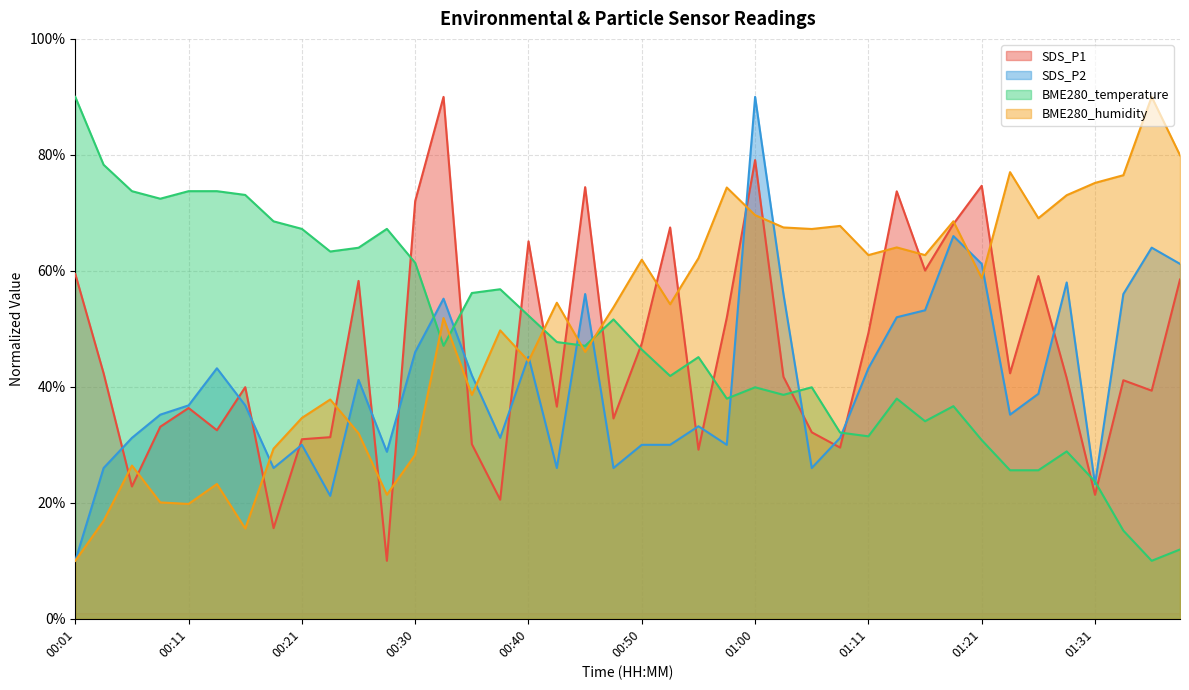

How many times do BME280_temperature and SDS_P1 cross each other?

13